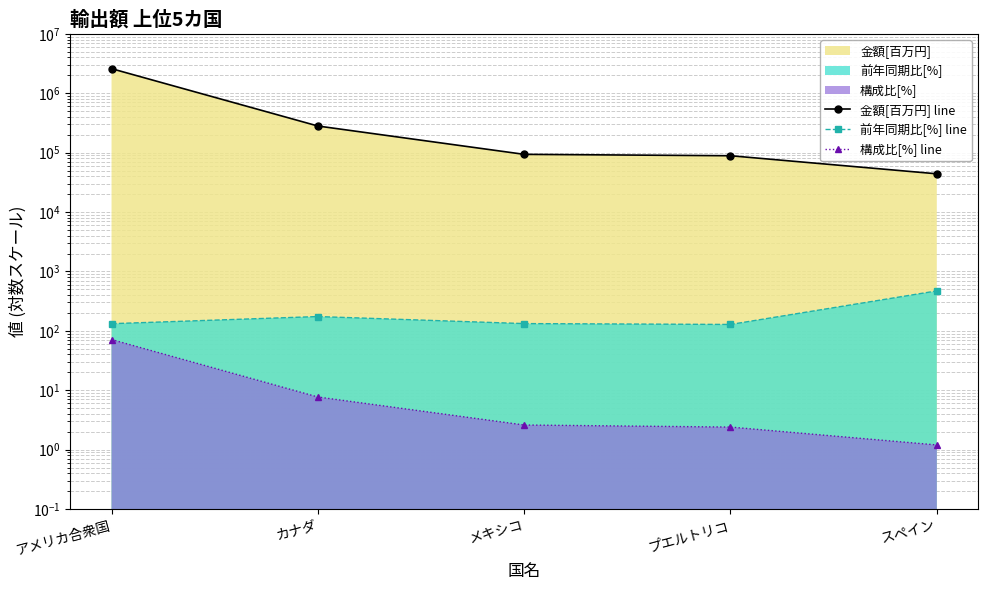

What is the difference between the maximum and minimum values in the 金額[百万円] line series?

2545512.0